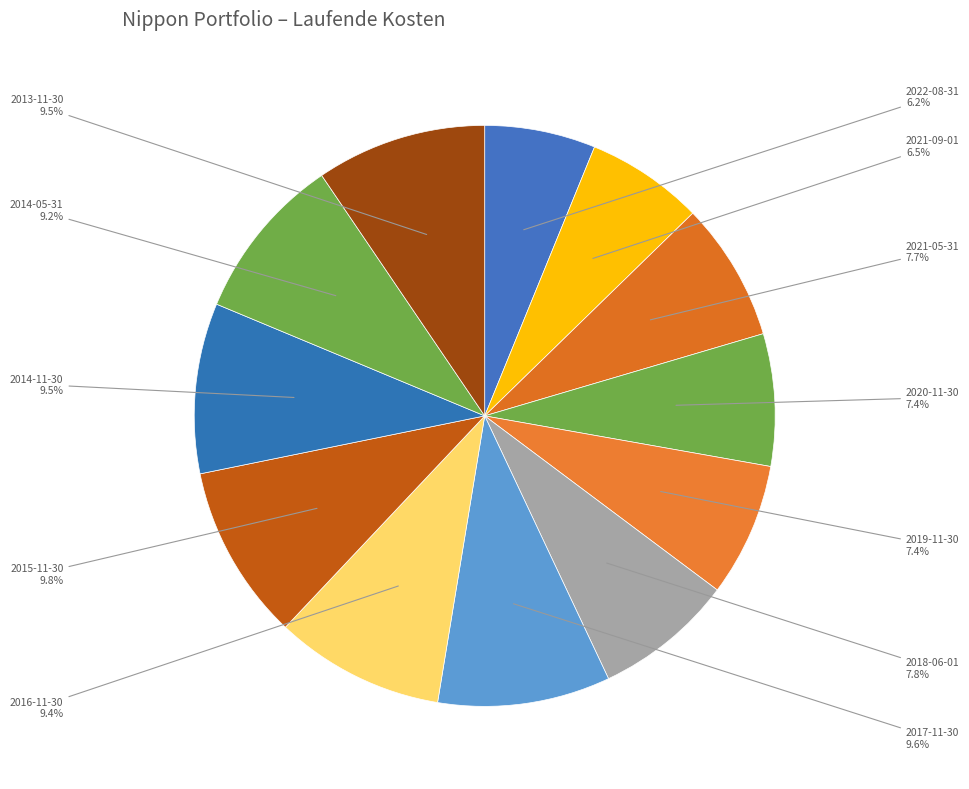

To the nearest percent, what is the difference between the largest and smallest slice percentages?

4%